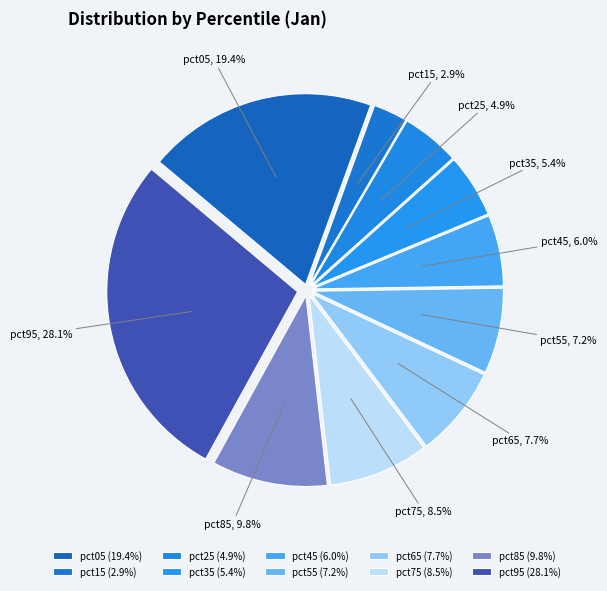

How many slices are in this pie chart?

10